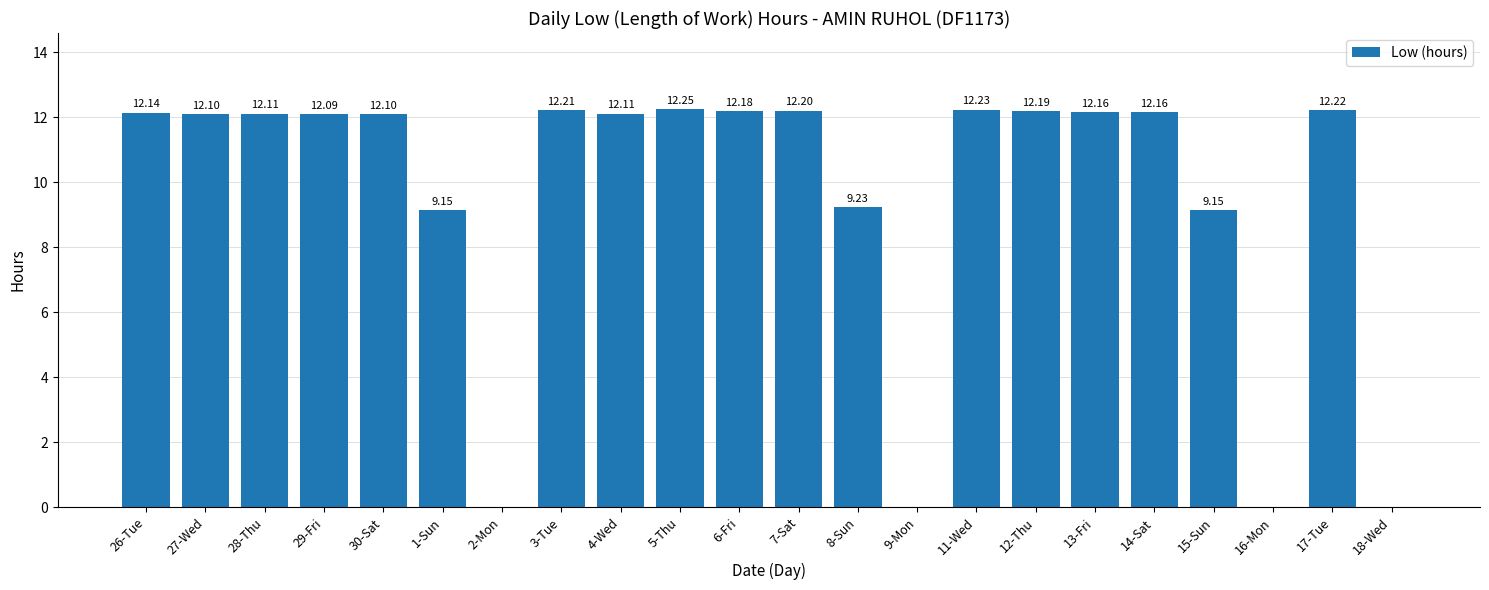

What is the ratio of the value at 6-Fri to the value at 30-Sat?

1.0